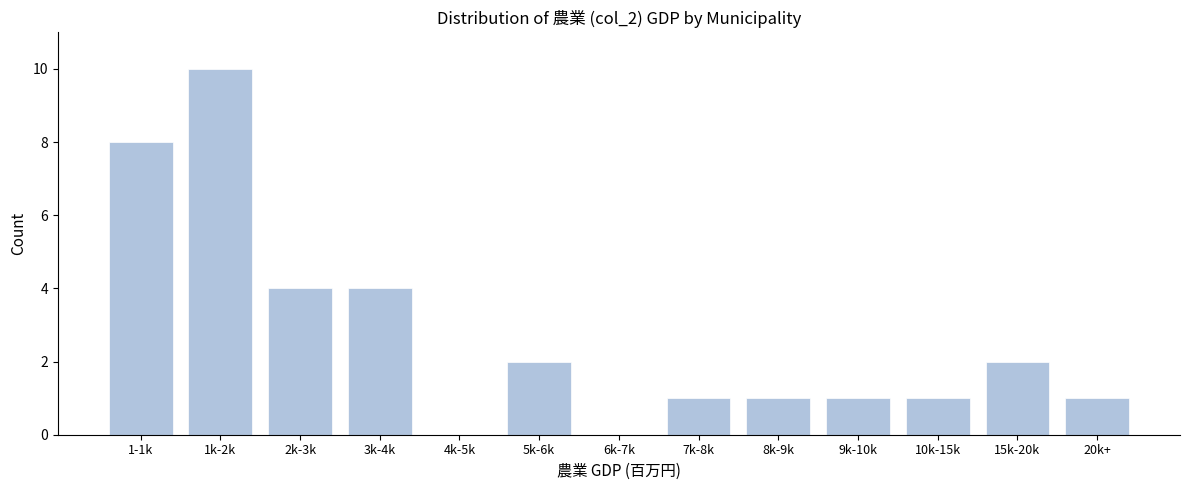

Reading right to left, transcribe all the data shown in this chart.

20k+=1	15k-20k=2	10k-15k=1	9k-10k=1	8k-9k=1	7k-8k=1	6k-7k=0	5k-6k=2	4k-5k=0	3k-4k=4	2k-3k=4	1k-2k=10	1-1k=8